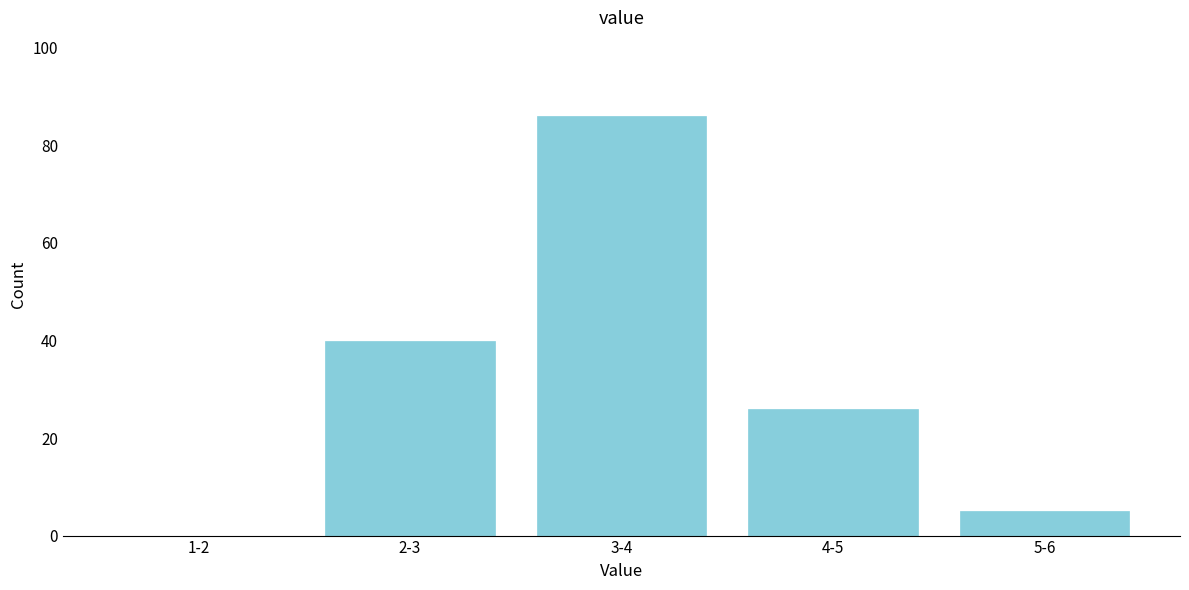

Reading right to left, what are all the values shown in this chart?

5-6=5	4-5=26	3-4=86	2-3=40	1-2=0